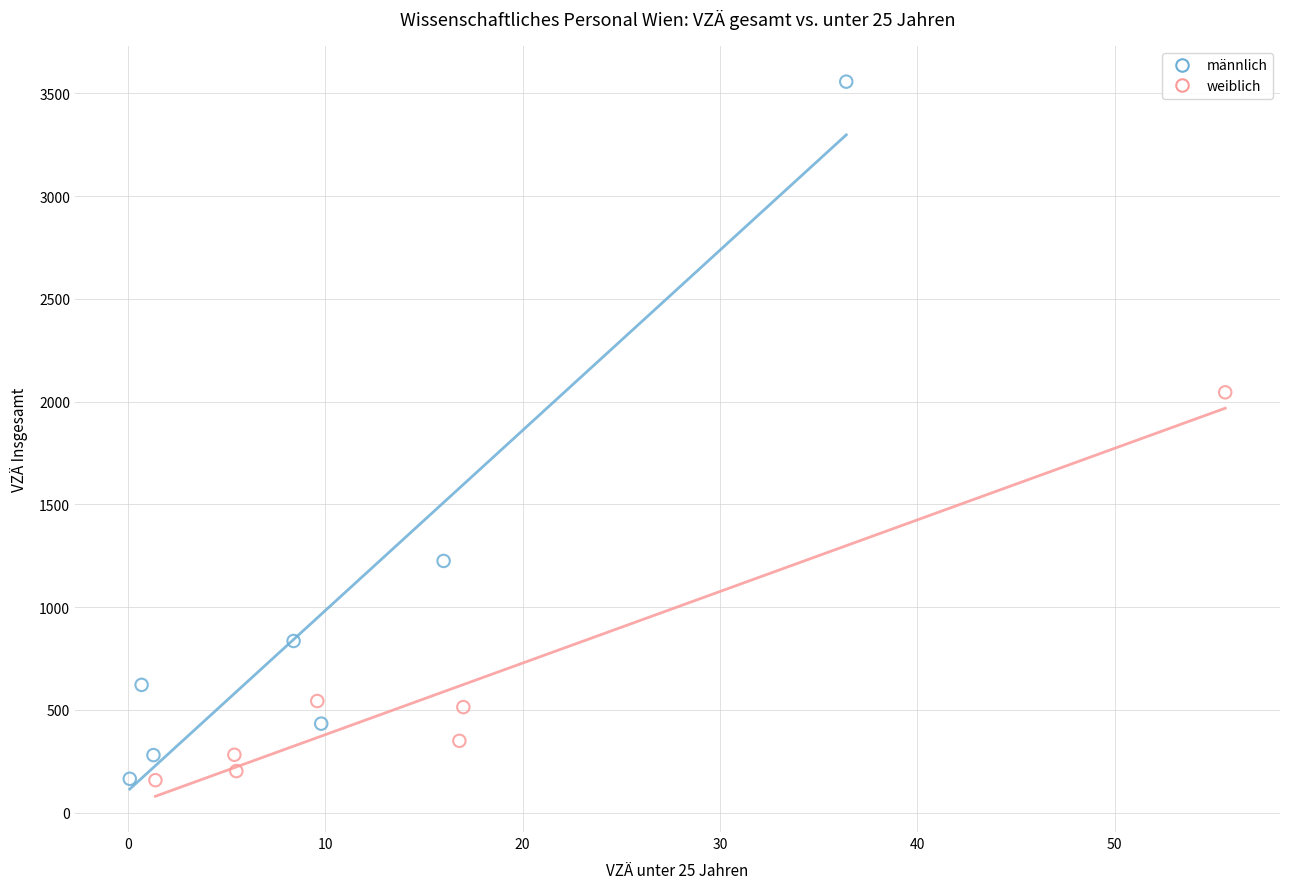

Which series contains the highest Y value?

männlich